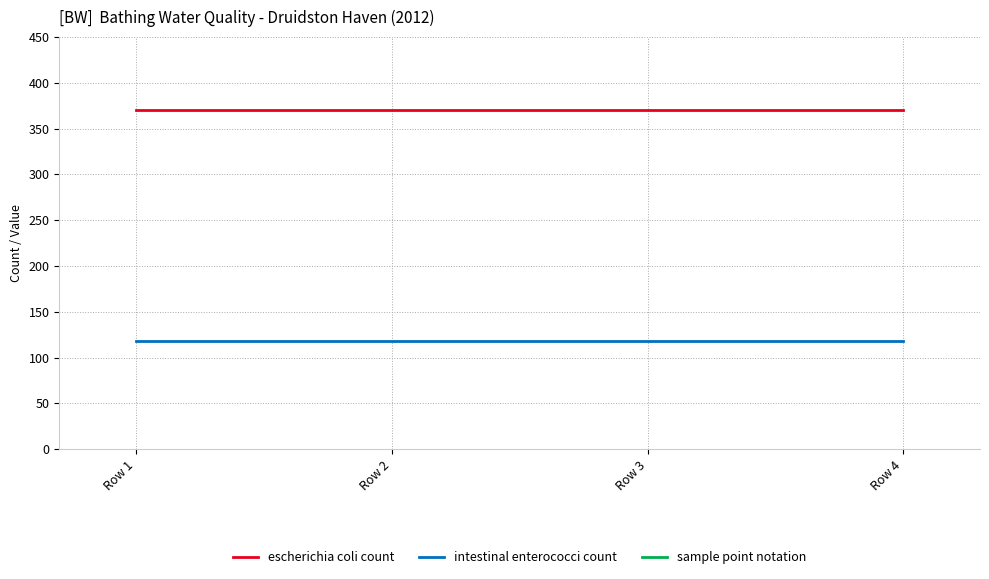

At how many categories does at least one series exceed 17375?

4